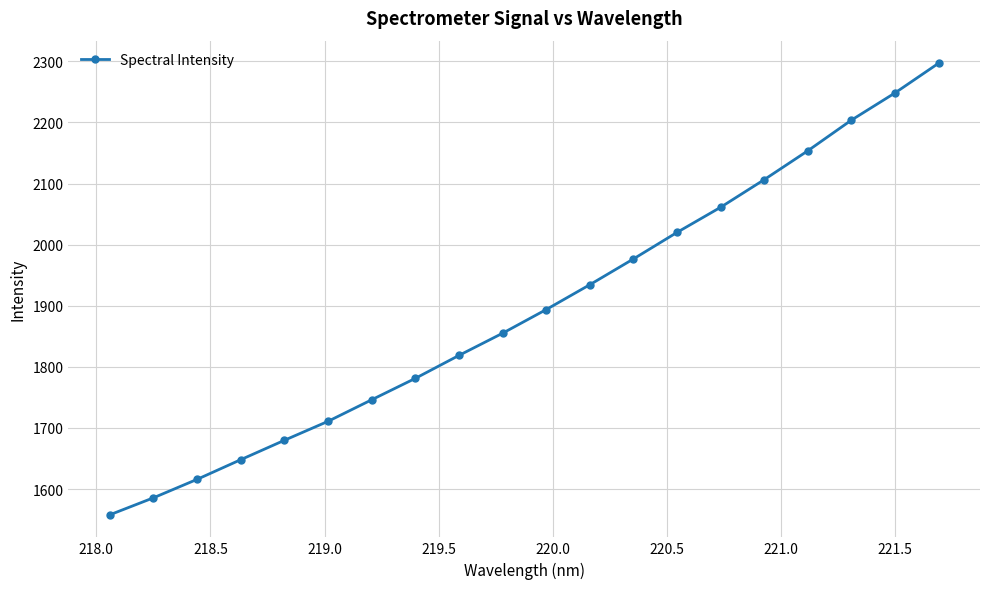

Reading left to right, extract all data points from this chart.

1557.8	1585.7	1615.9	1648.1	1679.8	1710.9	1746.1	1781.2	1818.7	1855.0	1893.8	1934.5	1976.6	2020.1	2061.2	2106.4	2153.7	2203.9	2248.4	2297.0